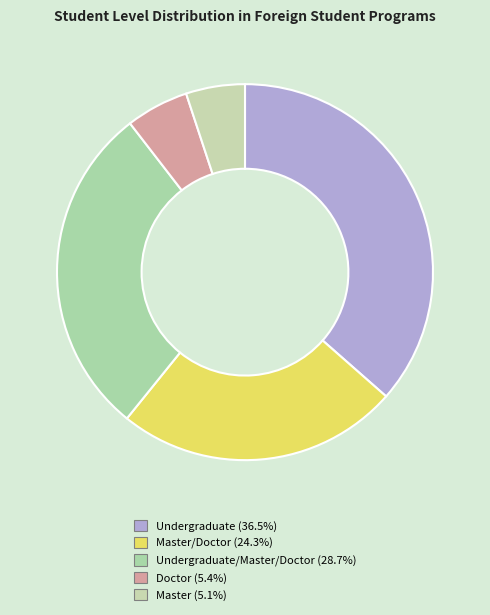

How many slices are in this pie chart?

5